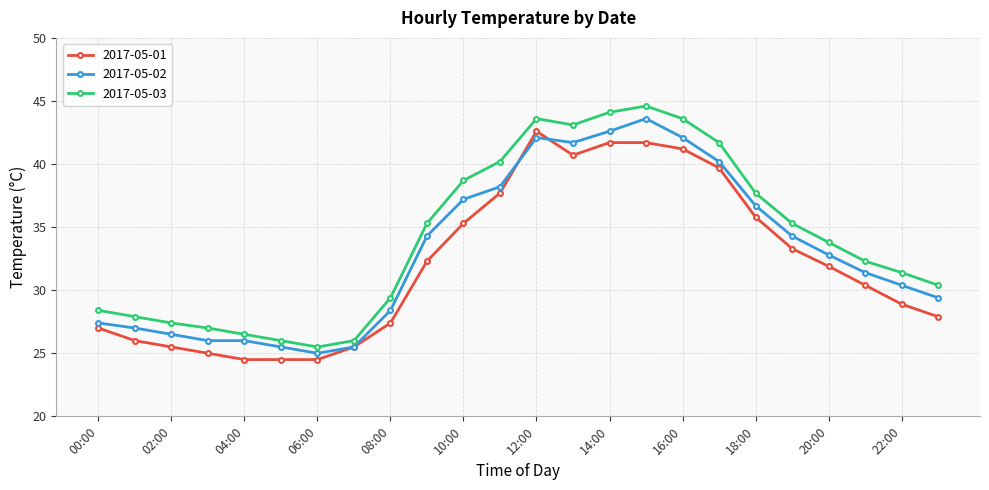

What is the lowest value of the 2017-05-03 series?

25.5